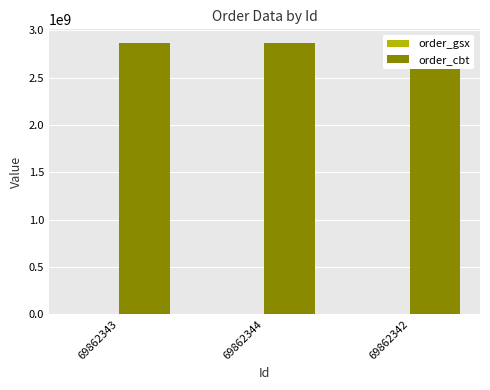

Where is order_cbt nearest to the value 2866384939?

69862343